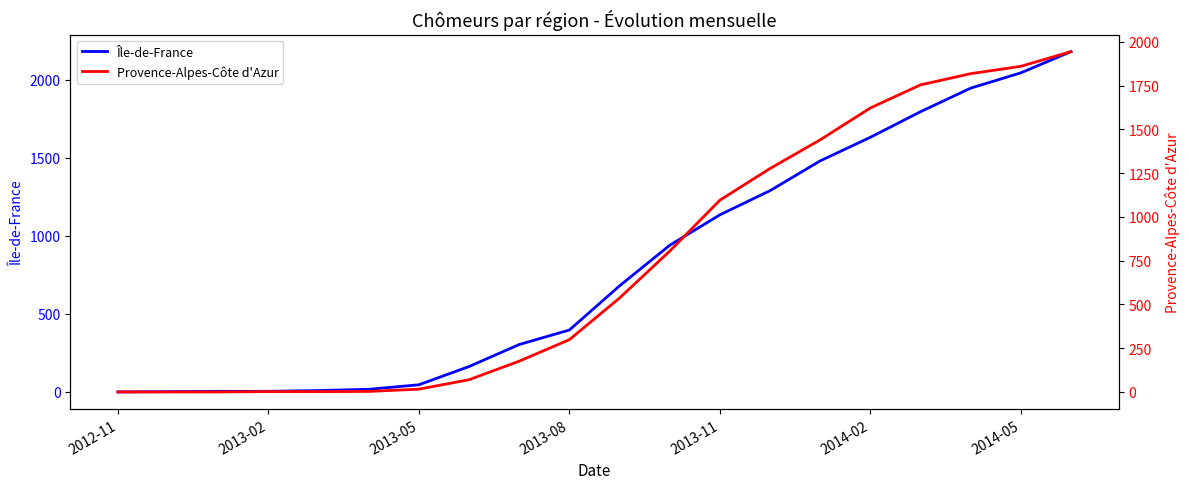

The Île-de-France series shows 1623 at 2013-11. True or false?

False